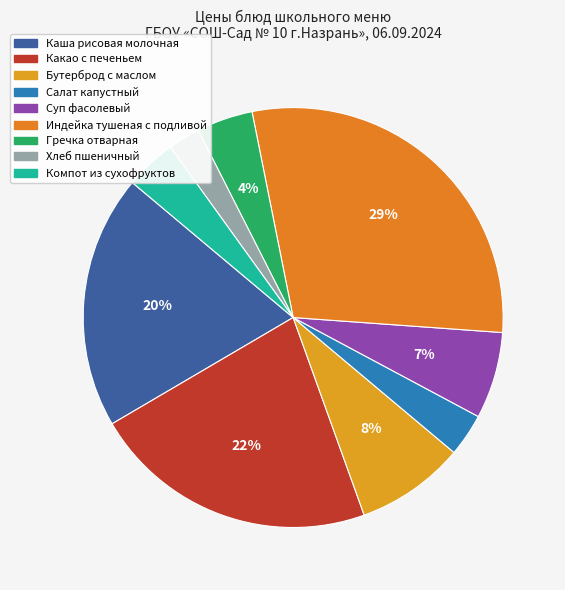

What percentage is NOT represented by Каша рисовая молочная?

80.4%